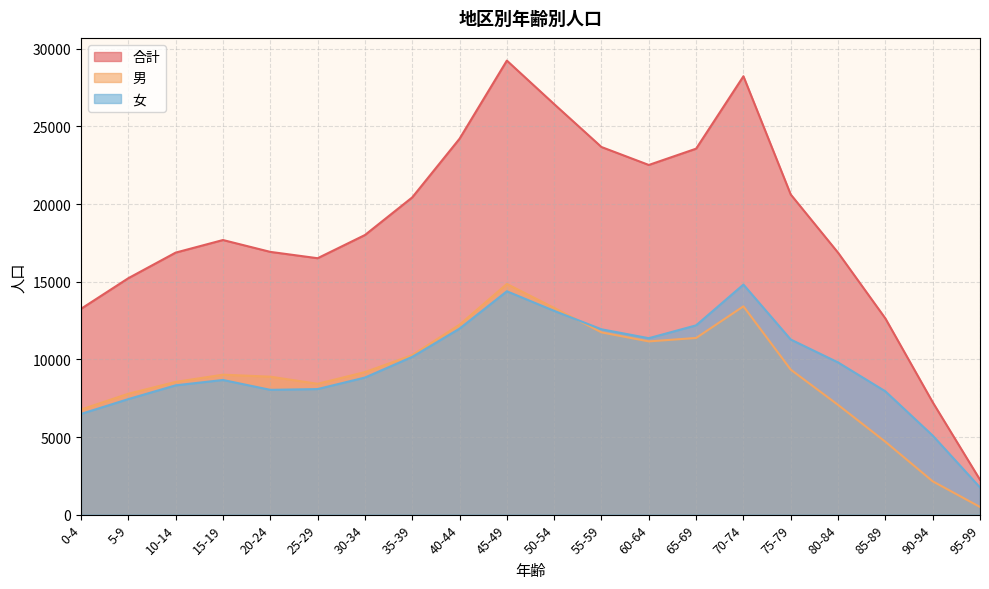

What is the sum of the 女 values at 5-9 and 45-49?

21829